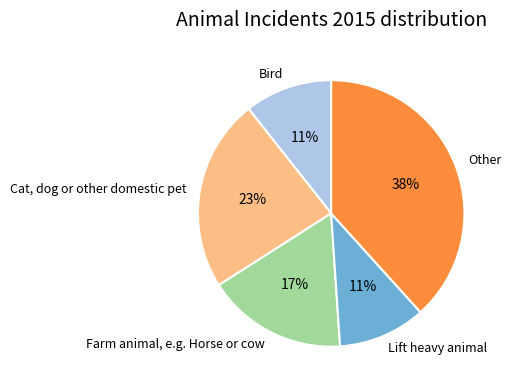

Which slice is the largest?

Other